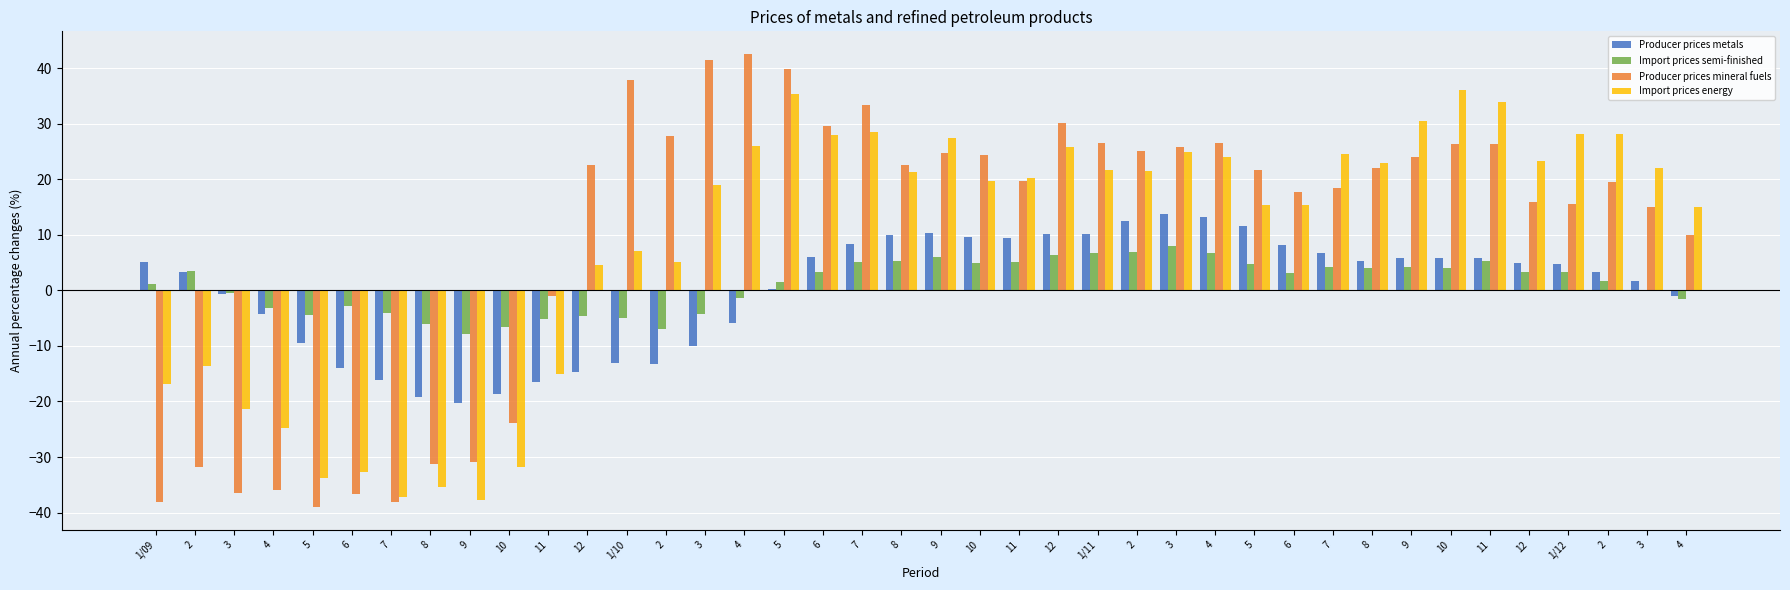

What are all the series names shown in the legend?

Producer prices metals, Import prices semi-finished, Producer prices mineral fuels, Import prices energy